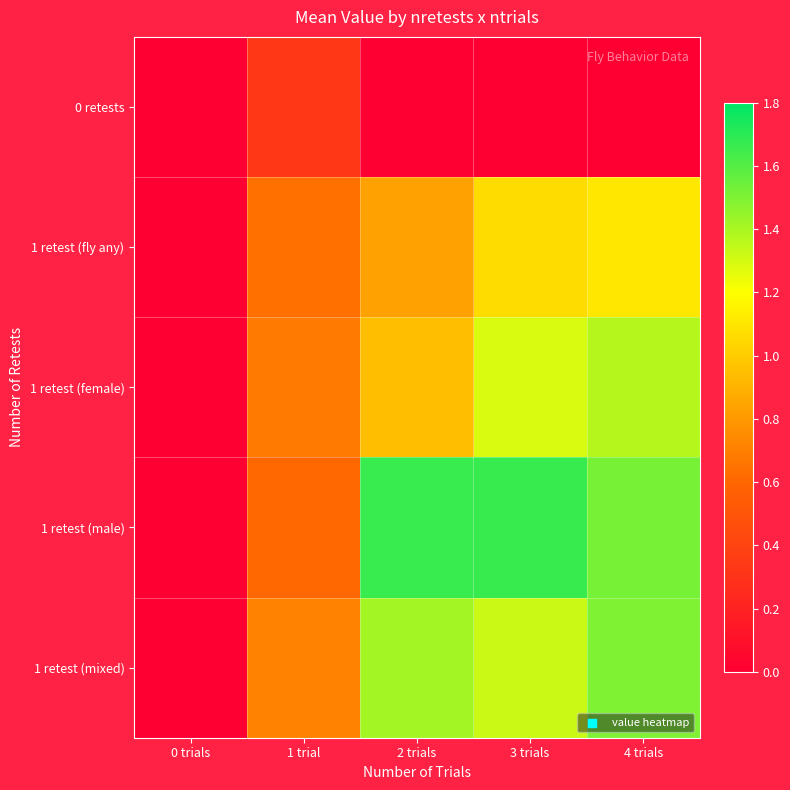

Reading right to left, what are all the values shown in this chart?

0 retests: 4 trials=0.0	3 trials=0.0	2 trials=0.0	1 trial=0.3	0 trials=0.0
1 retest (fly any): 4 trials=1.1	3 trials=1.1	2 trials=0.8	1 trial=0.6	0 trials=0.0
1 retest (female): 4 trials=1.4	3 trials=1.3	2 trials=0.9	1 trial=0.7	0 trials=0.0
1 retest (male): 4 trials=1.5	3 trials=1.7	2 trials=1.7	1 trial=0.6	0 trials=0.0
1 retest (mixed): 4 trials=1.5	3 trials=1.3	2 trials=1.4	1 trial=0.7	0 trials=0.0